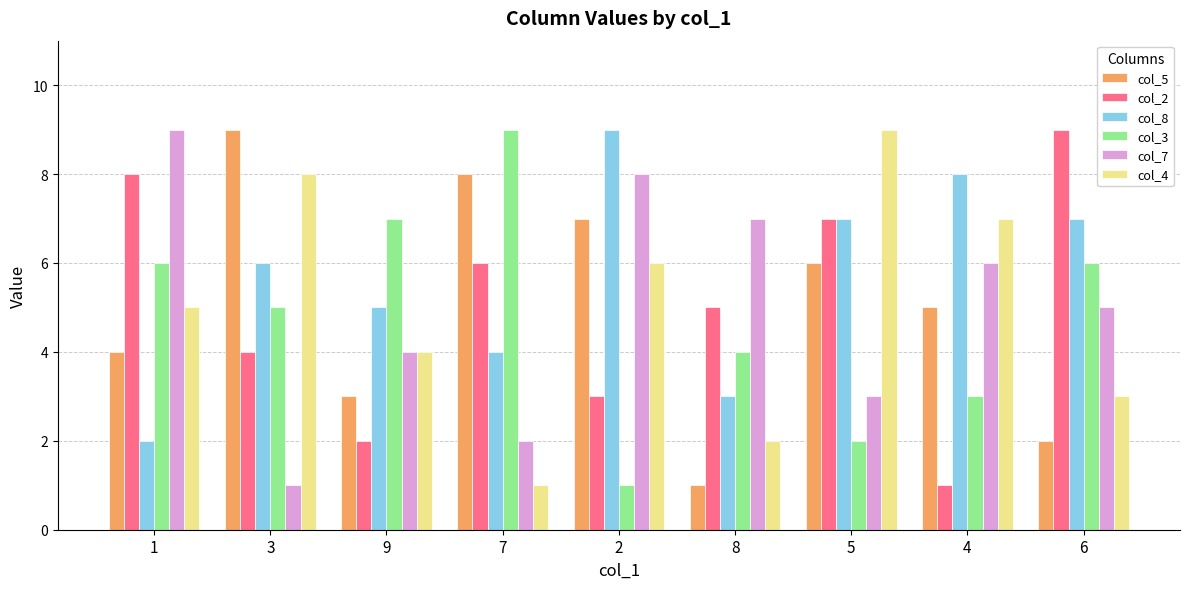

What is the average value of the col_5 series?

5